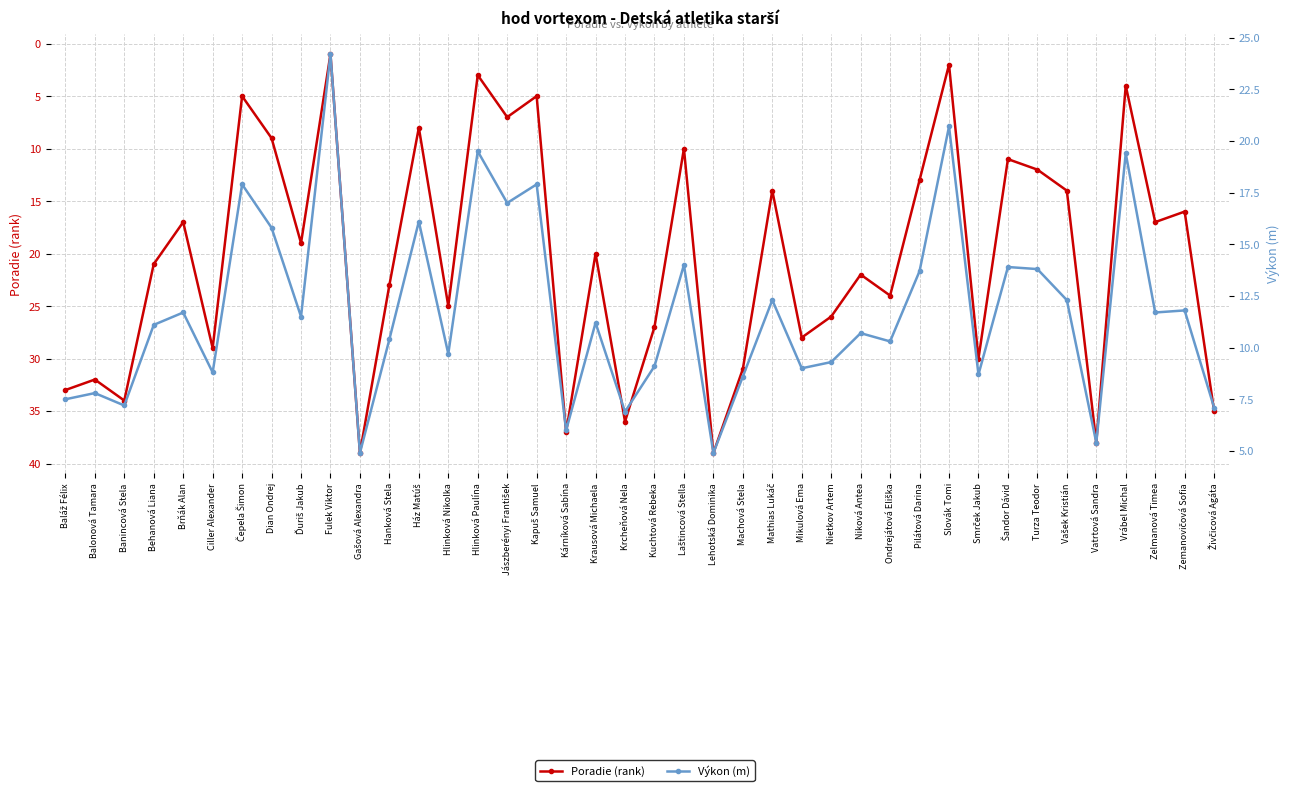

Is this an area chart (filled region under the line)?

No